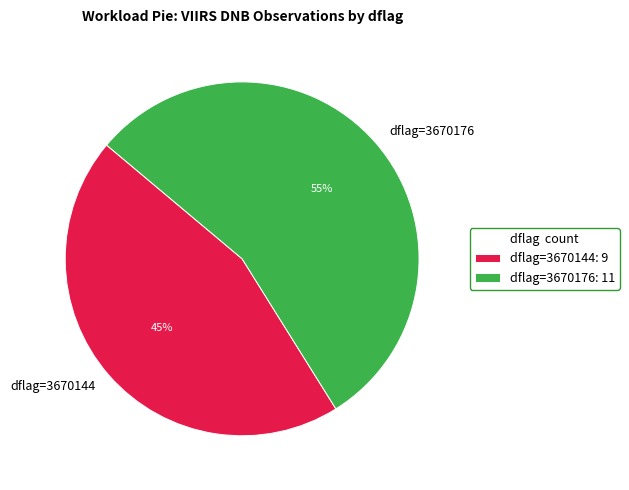

Combined, do dflag=3670176 and dflag=3670144 account for over 50%?

Yes